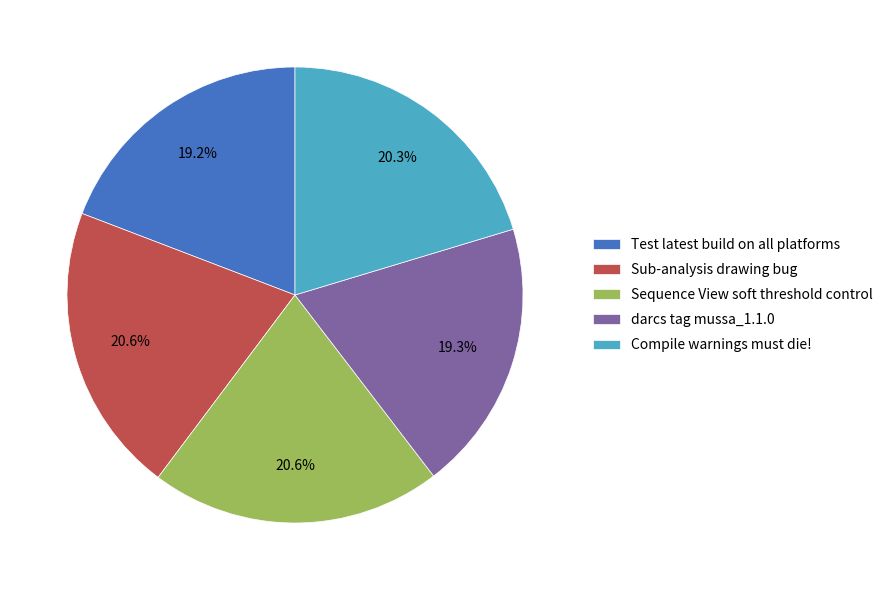

To the nearest percent, what portion does darcs tag mussa_1.1.0 represent?

19%